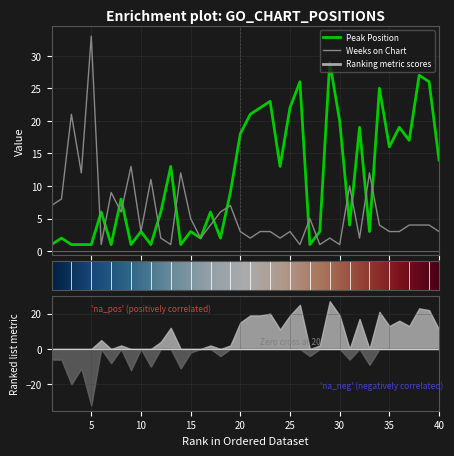

Reading right to left, list all the values displayed in this chart.

Peak Position: 40=14	39=26	38=27	37=17	36=19	35=16	34=25	33=3	32=19	31=4	30=20	29=29	28=3	27=1	26=26	25=22	24=13	23=23	22=22	21=21	20=18	19=9	18=2	17=6	16=2	15=3	14=1	13=13	12=6	11=1	10=3	9=1	8=8	7=1	6=6	5=1	4=1	3=1	2=2	1=1
Weeks on Chart: 40=3	39=4	38=4	37=4	36=3	35=3	34=4	33=12	32=2	31=10	30=1	29=2	28=1	27=5	26=1	25=3	24=2	23=3	22=3	21=2	20=3	19=7	18=6	17=4	16=2	15=5	14=12	13=1	12=2	11=11	10=3	9=13	8=6	7=9	6=1	5=33	4=12	3=21	2=8	1=7